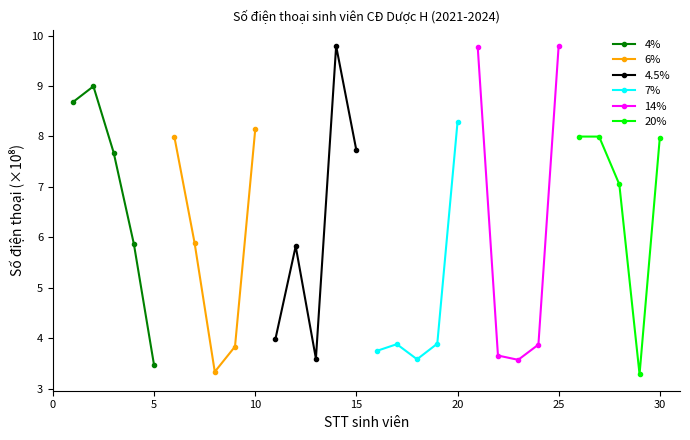

Rank the series by their maximum value, from highest to lowest.

4.5%, 14%, 4%, 7%, 6%, 20%